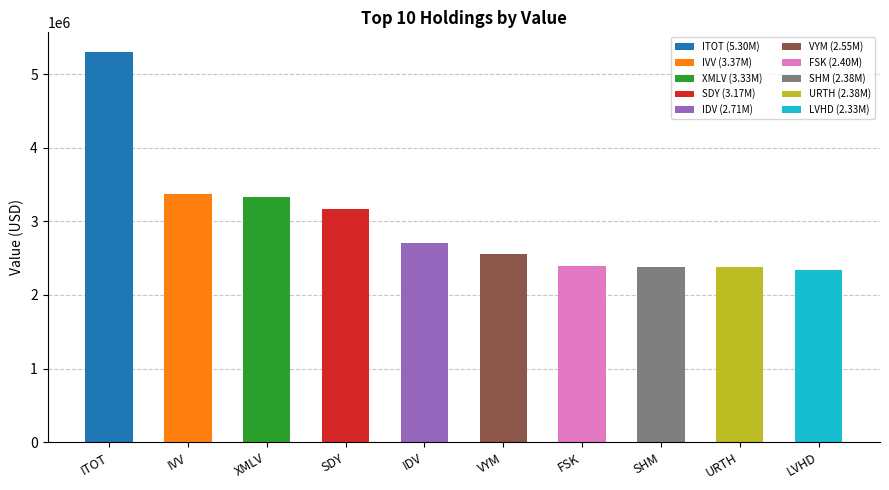

Which label corresponds to the largest value in the chart?

ITOT